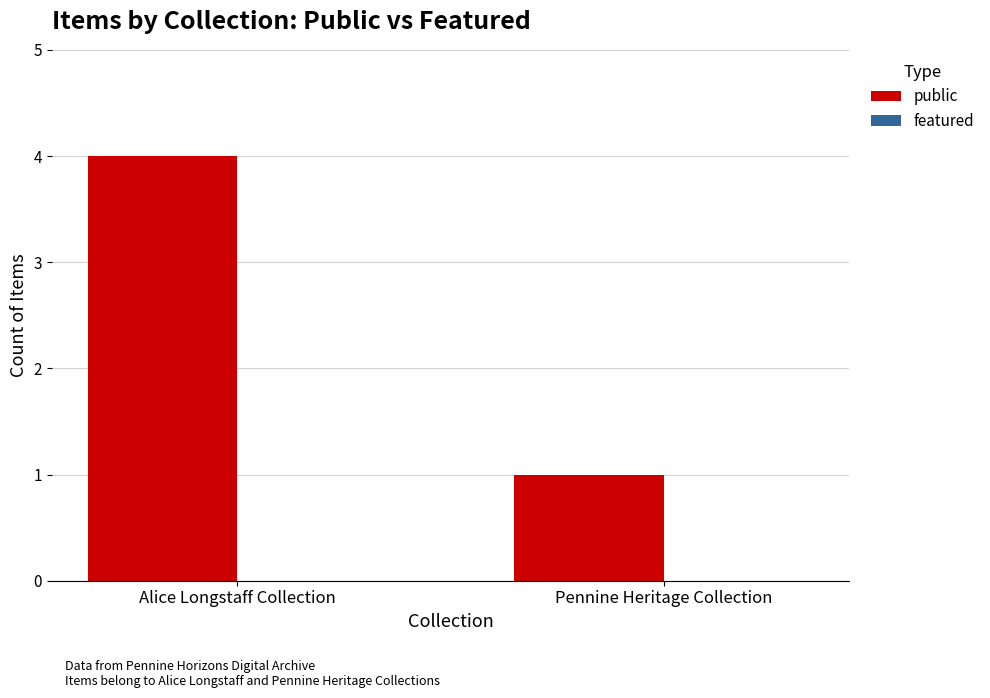

Which category has the lowest value across all series?

Pennine Heritage Collection